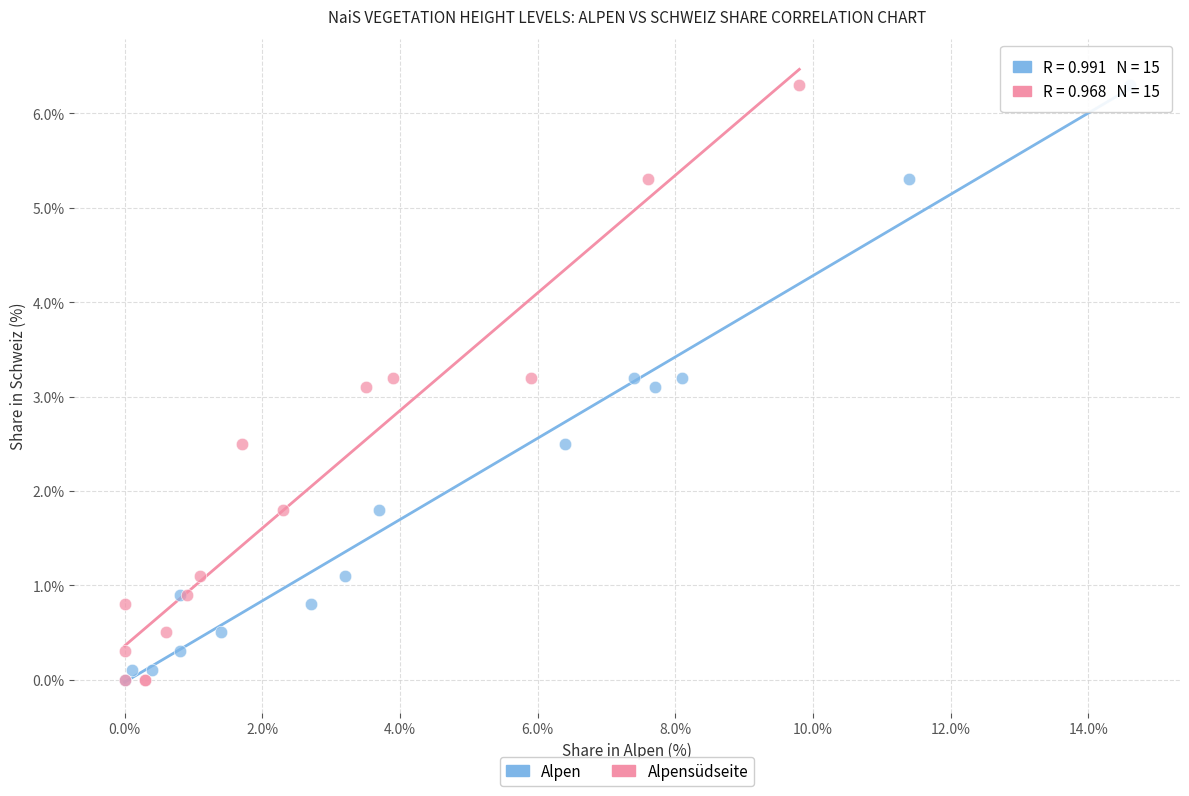

What are all the series names shown in the legend?

Alpen, Alpensüdseite